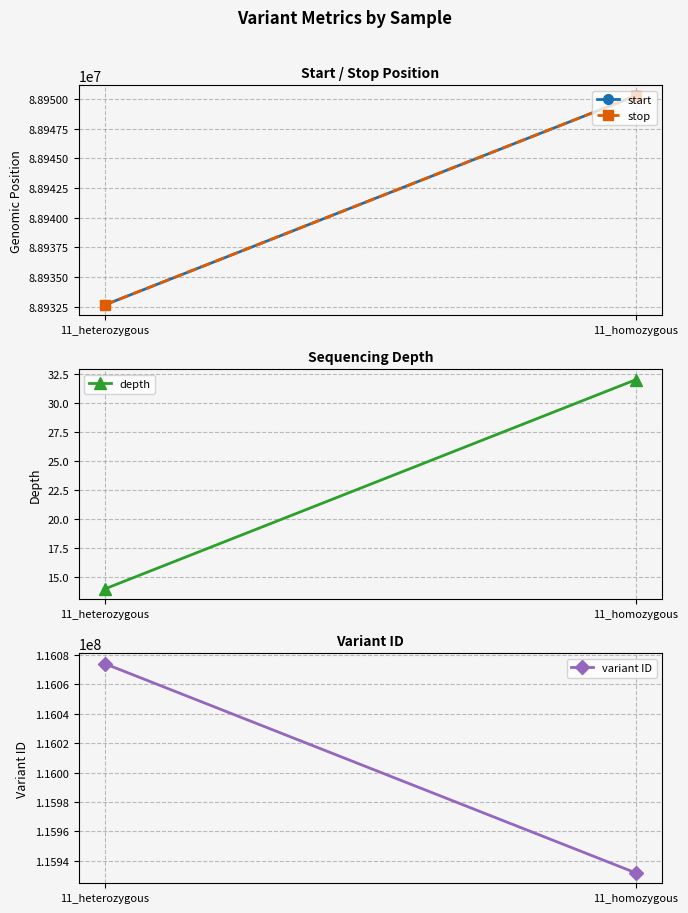

At which label does depth reach its peak?

11_homozygous